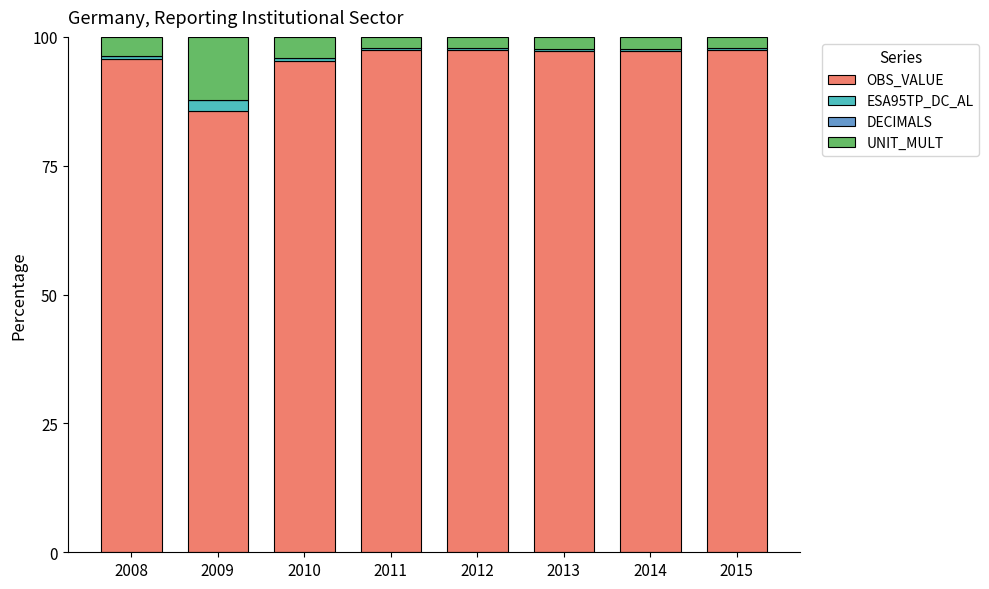

What is the average value of the OBS_VALUE series?

95.5